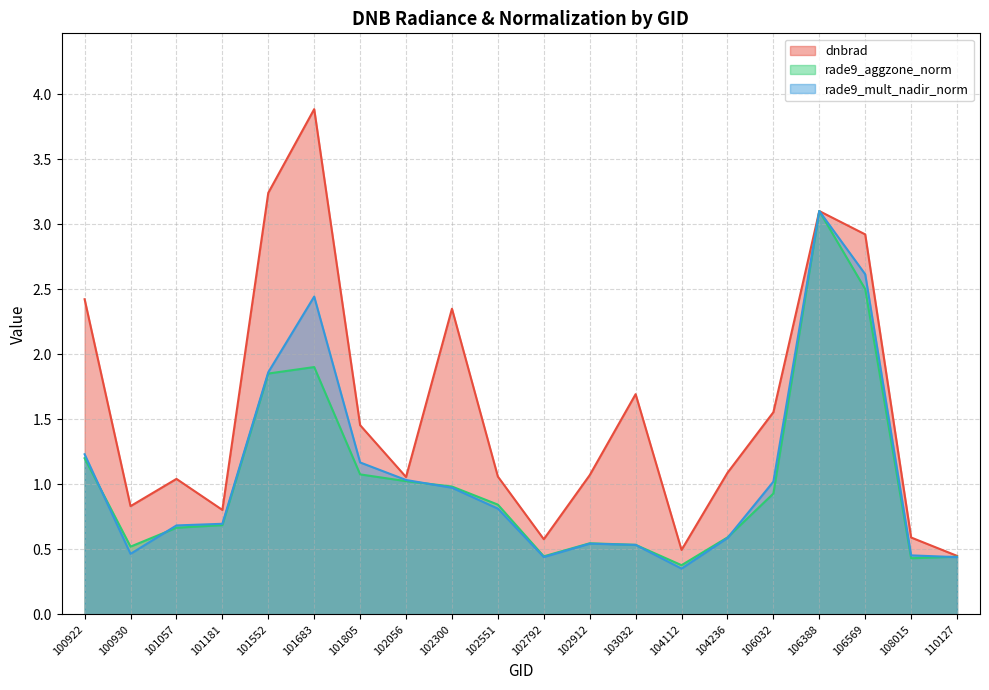

At 103032, list the series in order from smallest to largest.

rade9_mult_nadir_norm, rade9_aggzone_norm, dnbrad